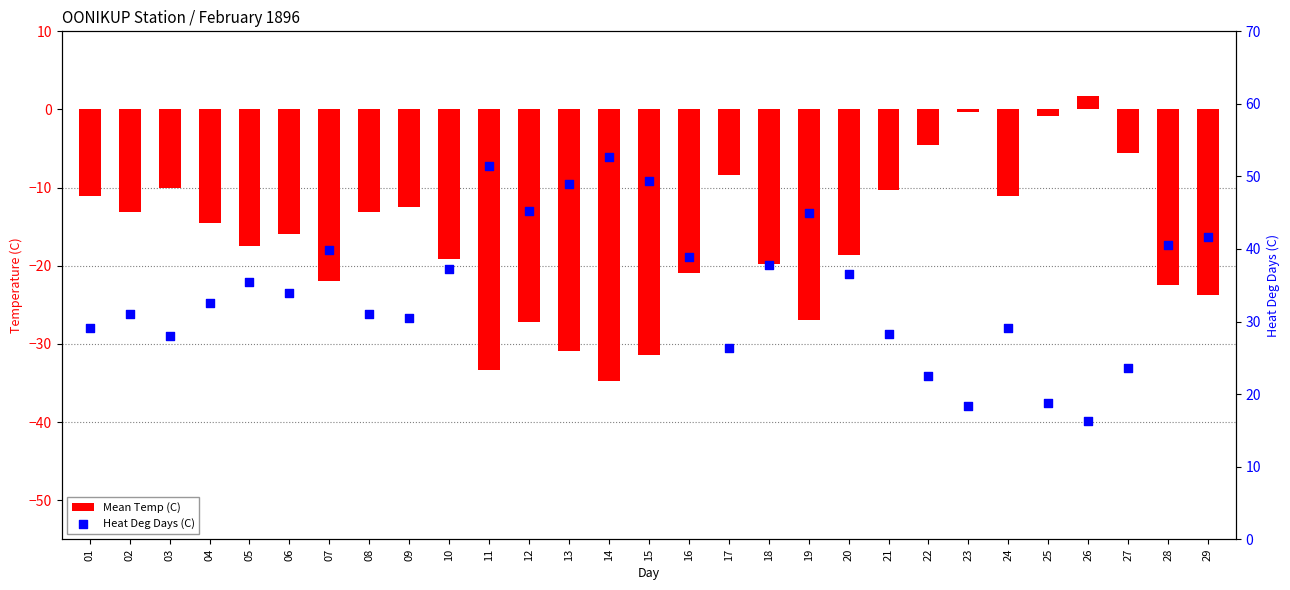

What are all the series names shown in the legend?

Mean Temp (C), Heat Deg Days (C)